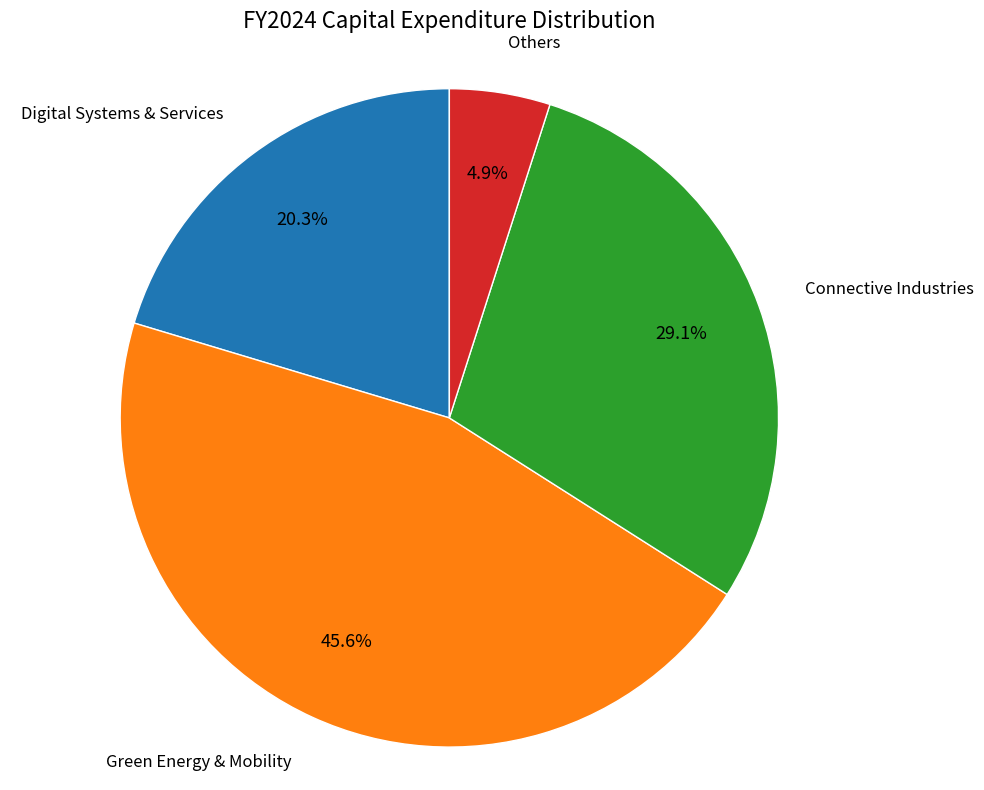

Is there a majority slice in this chart?

No